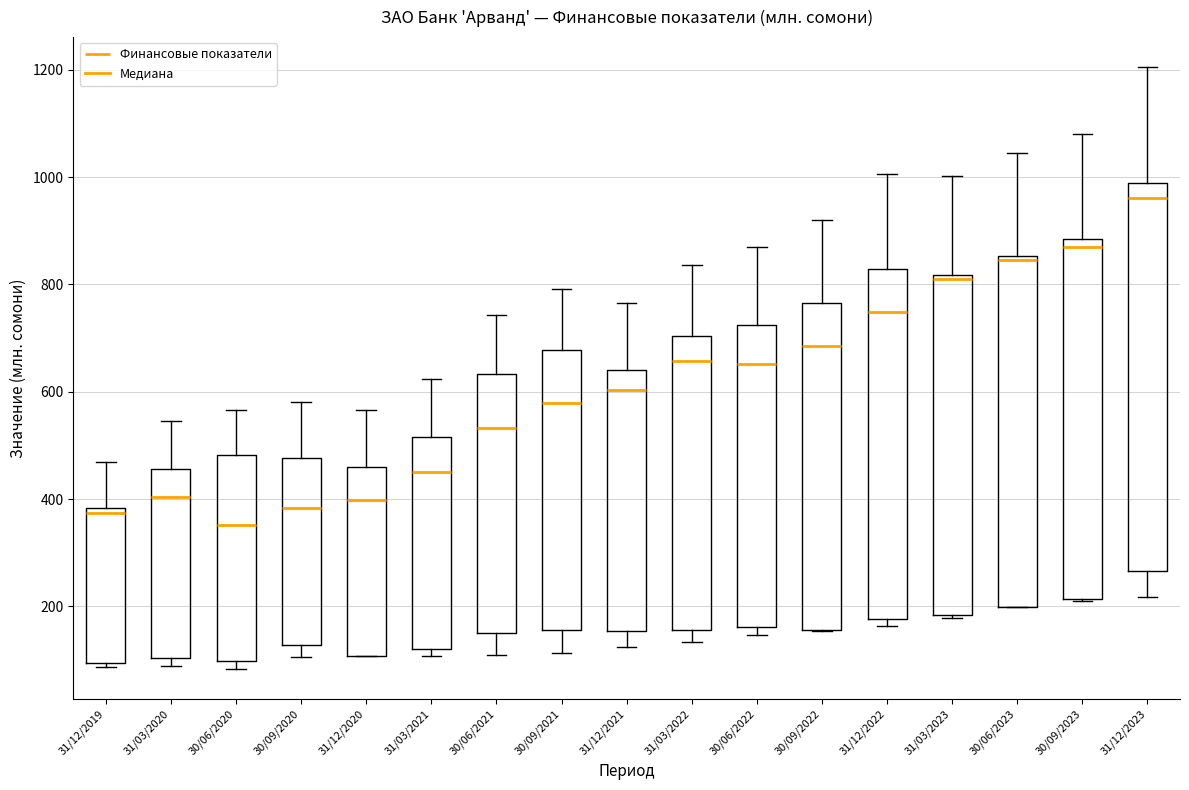

Reading left to right, read every box against the y-axis: the position of its median line, the range the box covers, and the ends of its whiskers. The values are not printed on the chart, so give them approximately, as read against the axis.

31/12/2019: median 380 (just below the box's upper edge), box 100 to 380, whiskers 80 to 460
31/03/2020: median 400, box 100 to 460, whiskers 80 to 540
30/06/2020: median 360, box 100 to 480, whiskers 80 to 560
30/09/2020: median 380, box 120 to 480, whiskers 100 to 580
31/12/2020: median 400, box 100 to 460, whiskers 100 to 560
31/03/2021: median 460, box 120 to 520, whiskers 100 to 620
30/06/2021: median 540, box 160 to 640, whiskers 100 to 740
30/09/2021: median 580, box 160 to 680, whiskers 120 to 800
31/12/2021: median 600, box 160 to 640, whiskers 120 to 760
31/03/2022: median 660, box 160 to 700, whiskers 140 to 840
30/06/2022: median 660, box 160 to 720, whiskers 140 to 880
30/09/2022: median 680, box 160 to 760, whiskers 160 to 920
31/12/2022: median 740, box 180 to 820, whiskers 160 to 1000
31/03/2023: median 800, box 180 to 820, whiskers 180 (just below the box's lower edge) to 1000
30/06/2023: median 840, box 200 to 860, whiskers 200 to 1040
30/09/2023: median 880 (just below the box's upper edge), box 220 to 880, whiskers 200 to 1080
31/12/2023: median 960, box 260 to 980, whiskers 220 to 1200